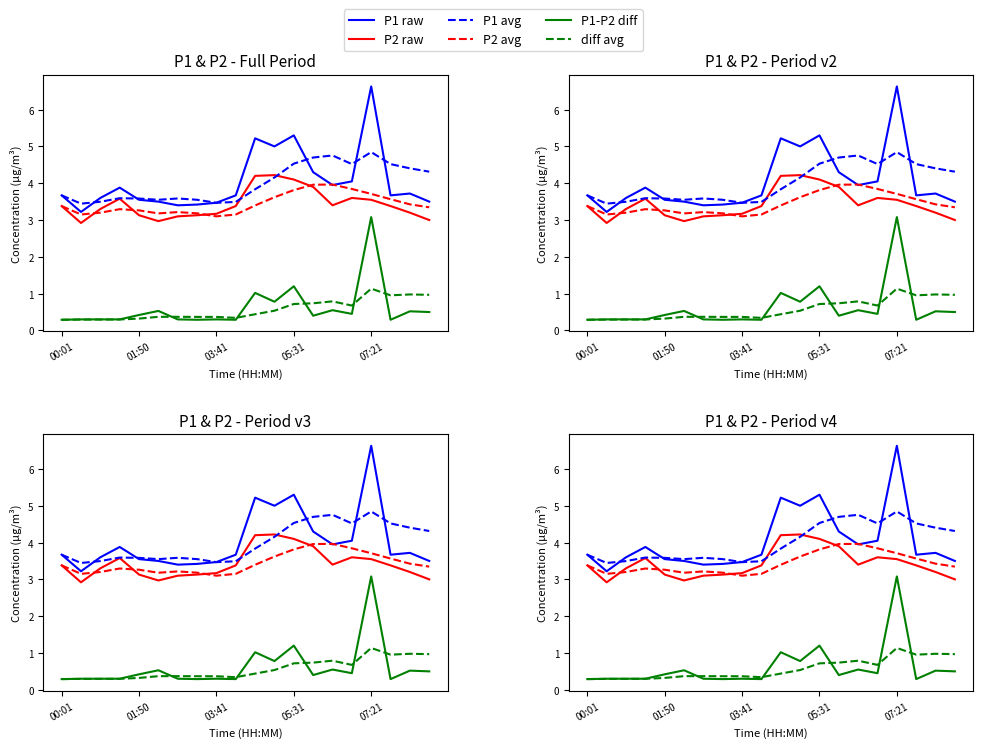

List the series in order of their peak value, highest first.

P1 raw, P1 avg, P2 raw, P2 avg, P1-P2 diff, diff avg